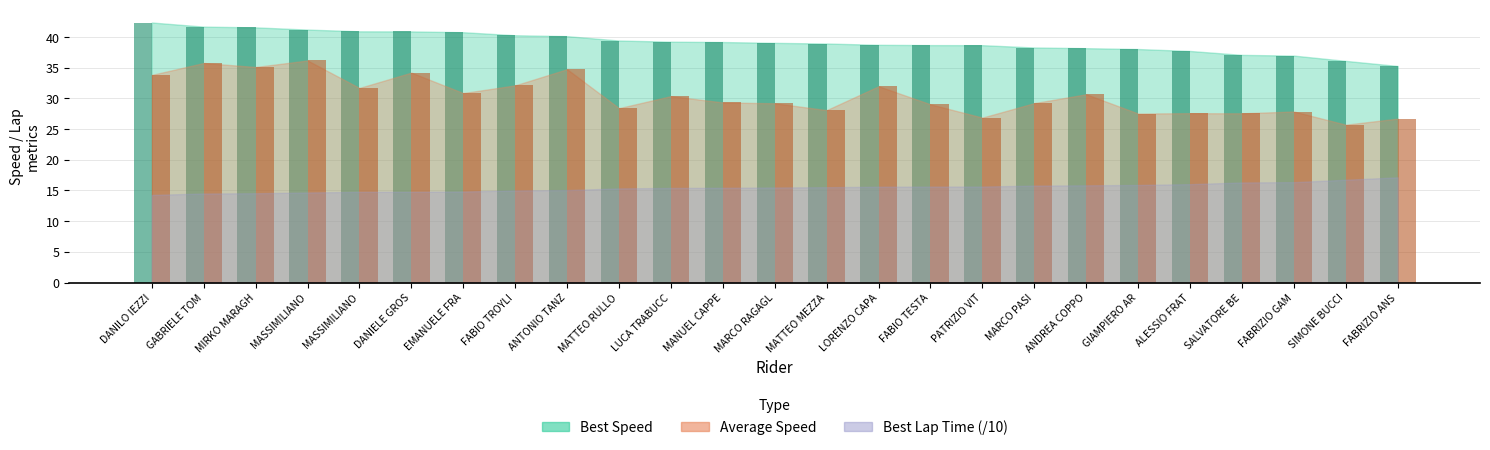

At which label is Average Speed closest to 30?

LUCA TRABUCC